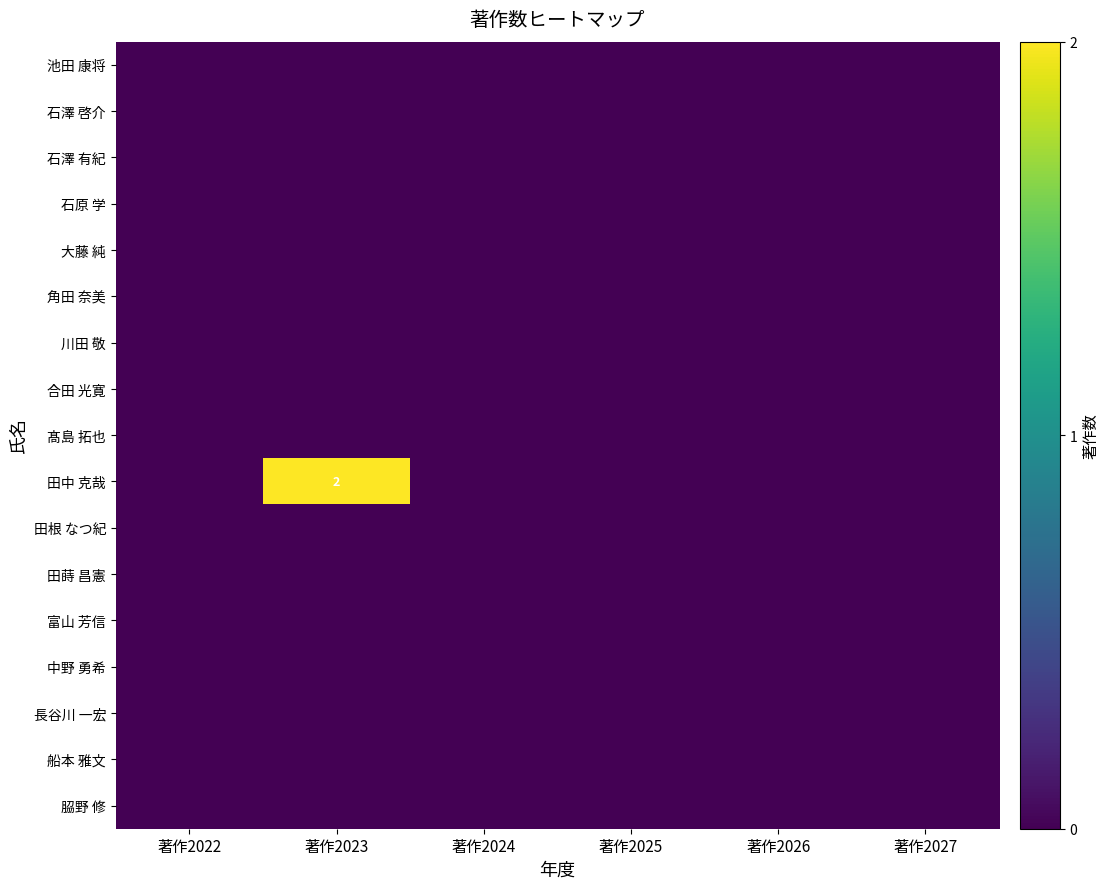

Is the value of 長谷川 一宏 at 著作2024 greater than the value of 大藤 純 at 著作2025?

No